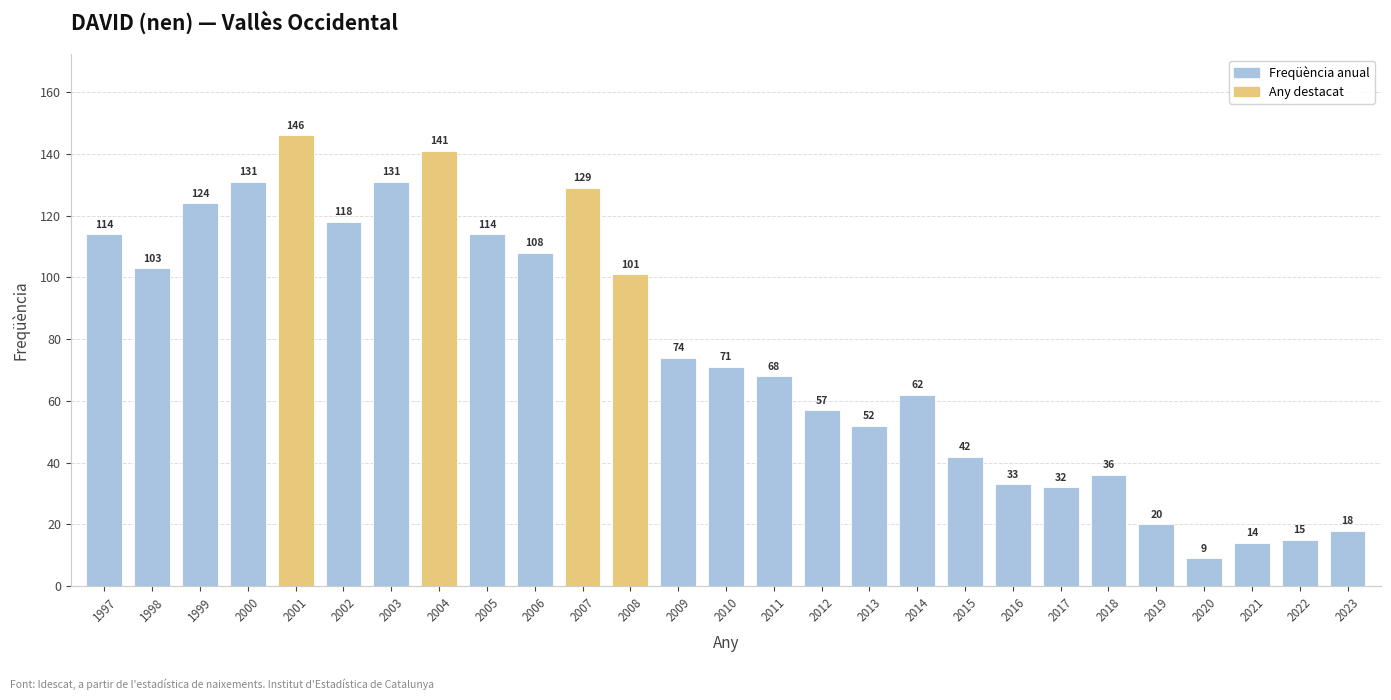

Does the chart contain stacked bars?

No